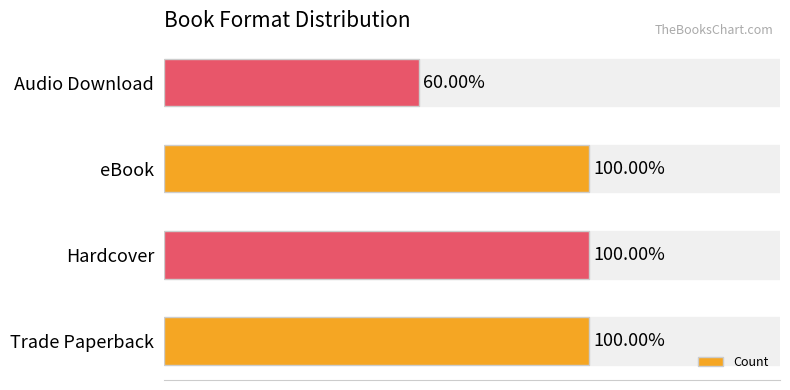

Rank the categories by value from lowest to highest.

Audio Download, Trade Paperback, Hardcover, eBook